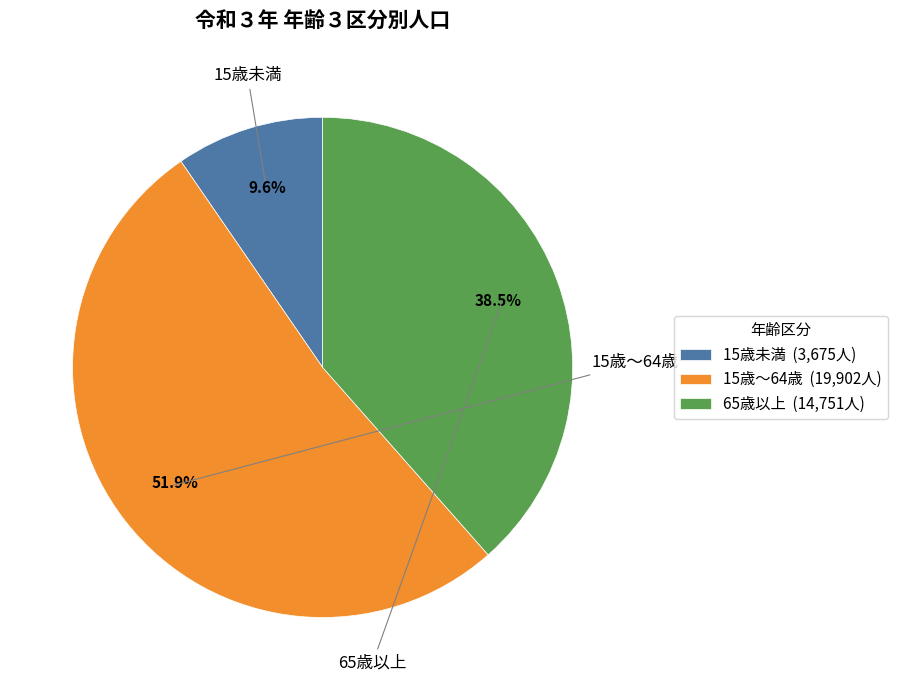

How many segments does this pie chart have?

3